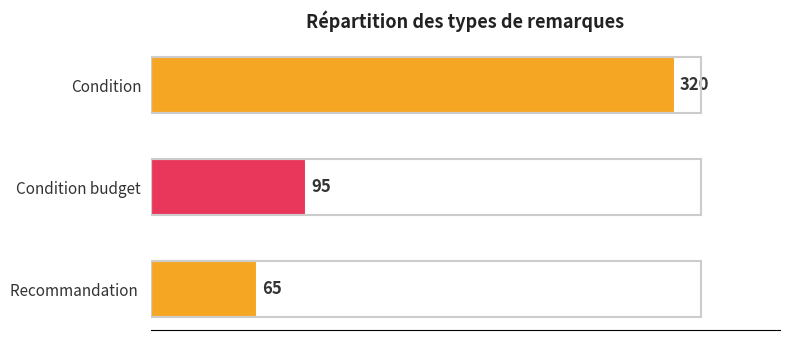

The value at Recommandation is 24. True or false?

False